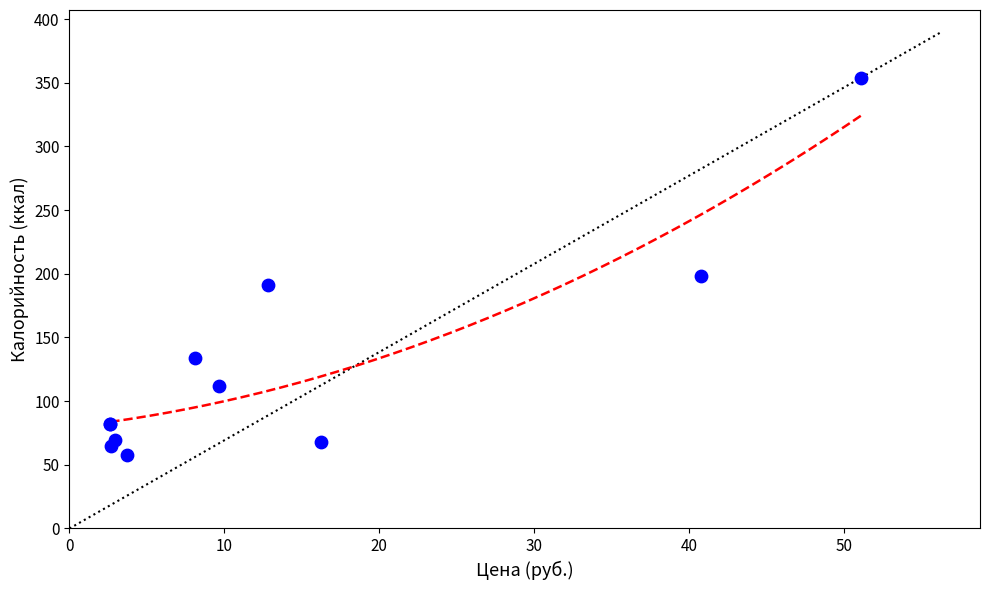

What Y value in the scatter plot is closest to 205?

198.0